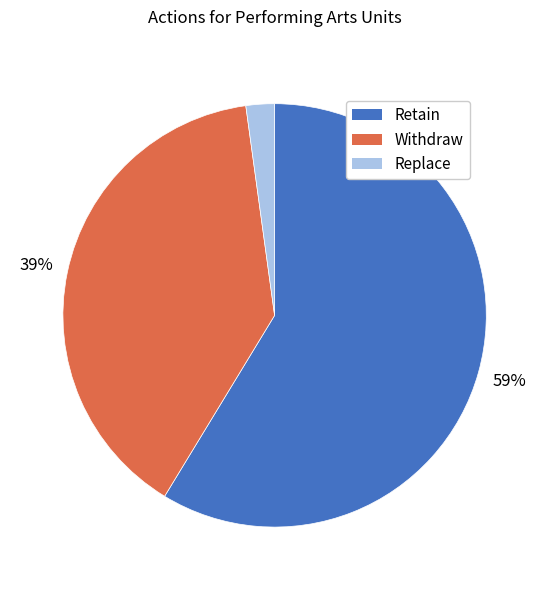

What is the largest slice in the pie chart?

Retain